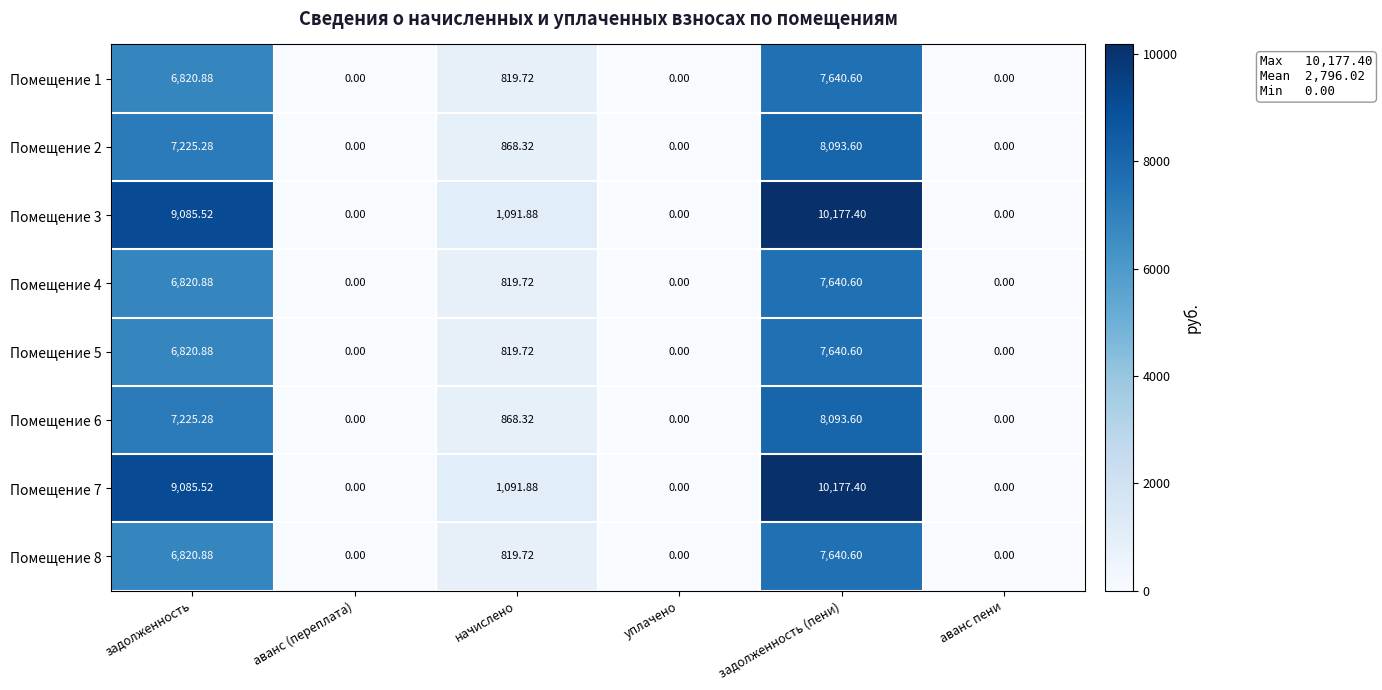

Which category has the highest value in the Помещение 1 series?

задолженность (пени)